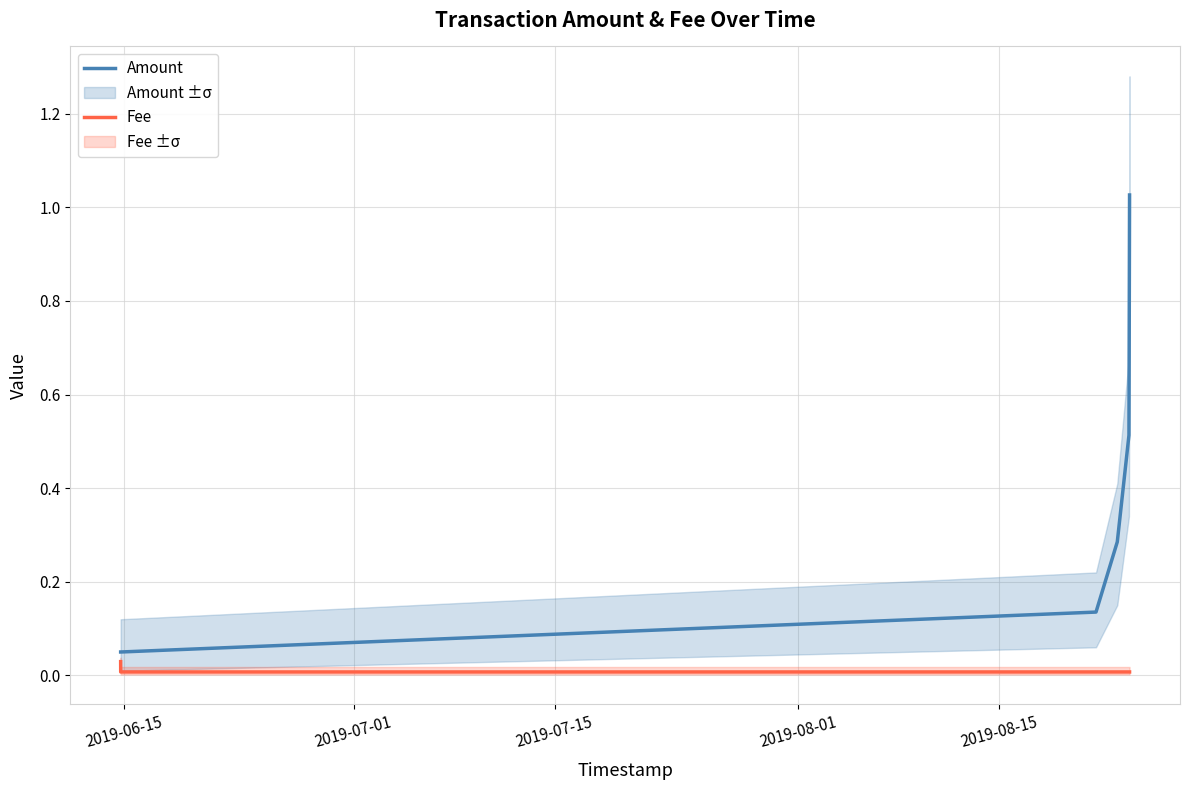

At which label does Fee reach its peak?

2019-06-15